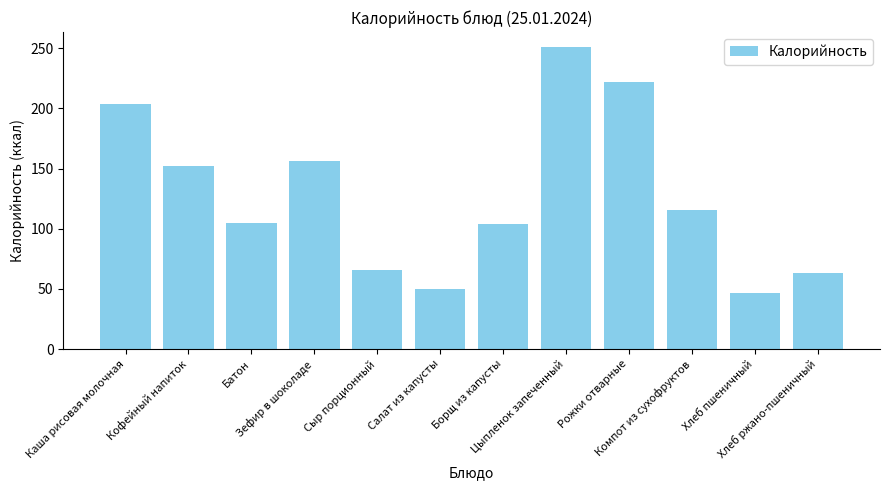

What is the maximum value shown in the chart?

251